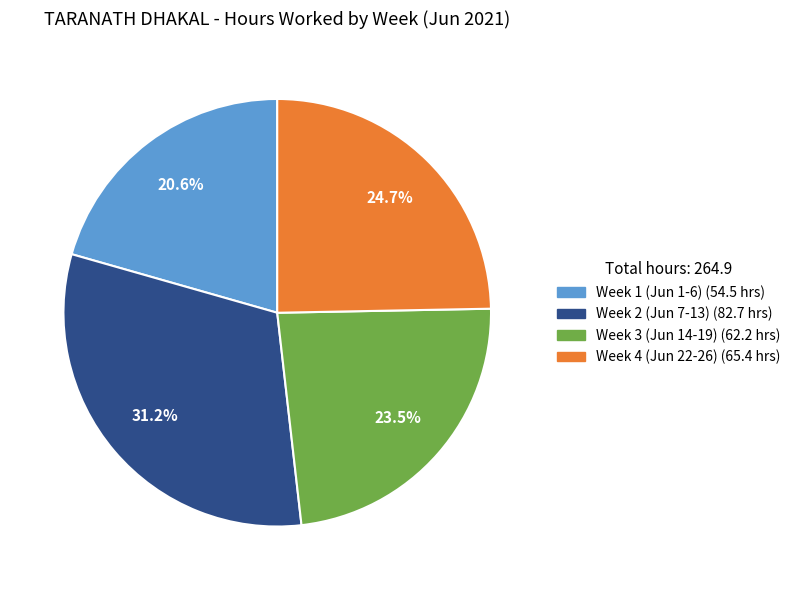

Does any single category account for the majority?

No